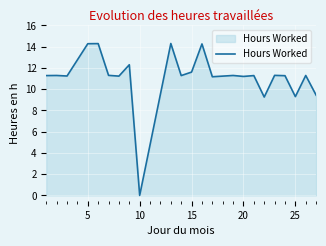

What is the maximum value shown in the chart?

14.3